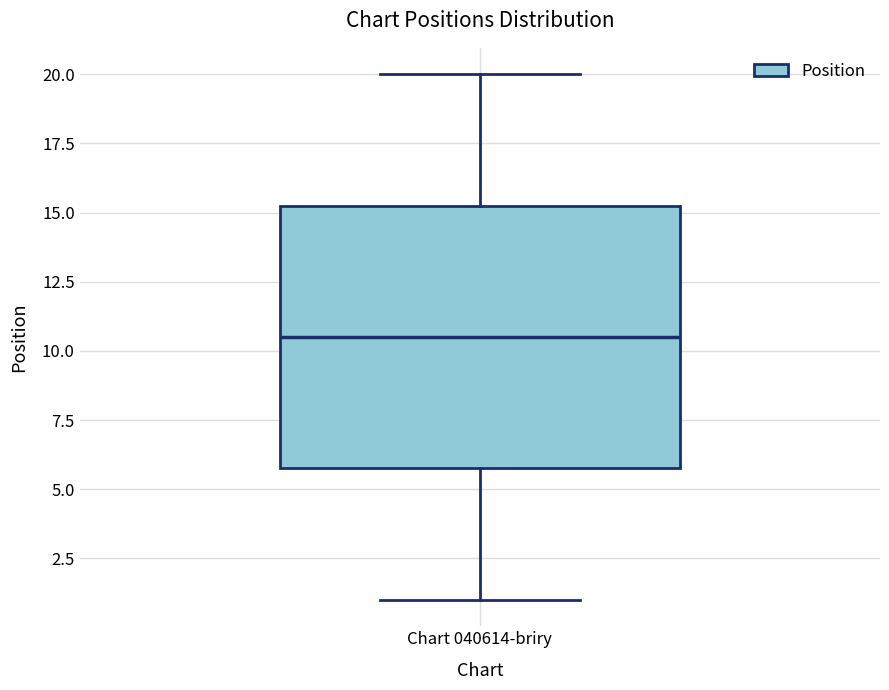

Transcribe this box plot: give where the median line is, the range the box spans, and where the two whiskers end, as read against the y-axis. The values are not printed on the chart, so give them approximately, as read against the axis.

median 10.5, box 6.0 to 15.5, whiskers 1.0 to 20.0